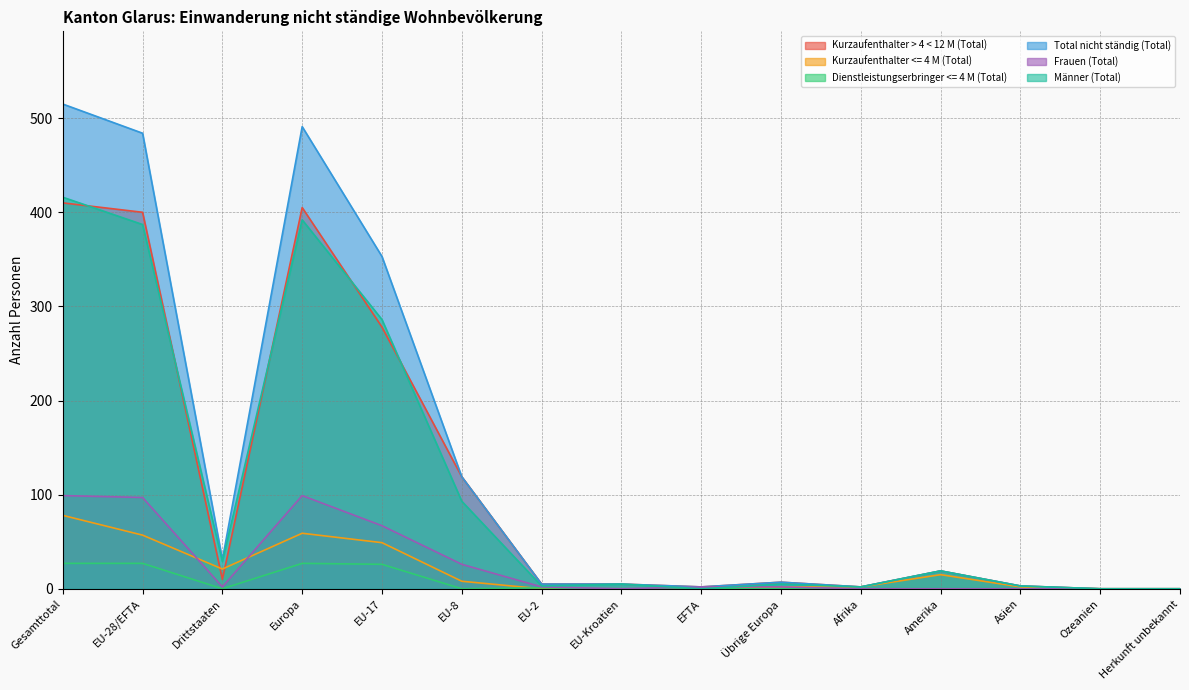

Between EFTA and Ozeanien, which series saw the biggest shift?

Kurzaufenthalter > 4 < 12 M (Total)